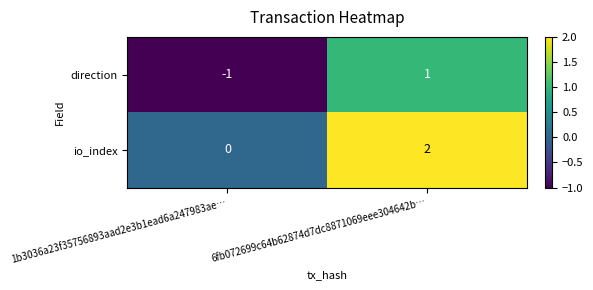

The value of io_index at 6fb072699c64b62874d7dc8871069eee304642b… is 1. True or false?

False